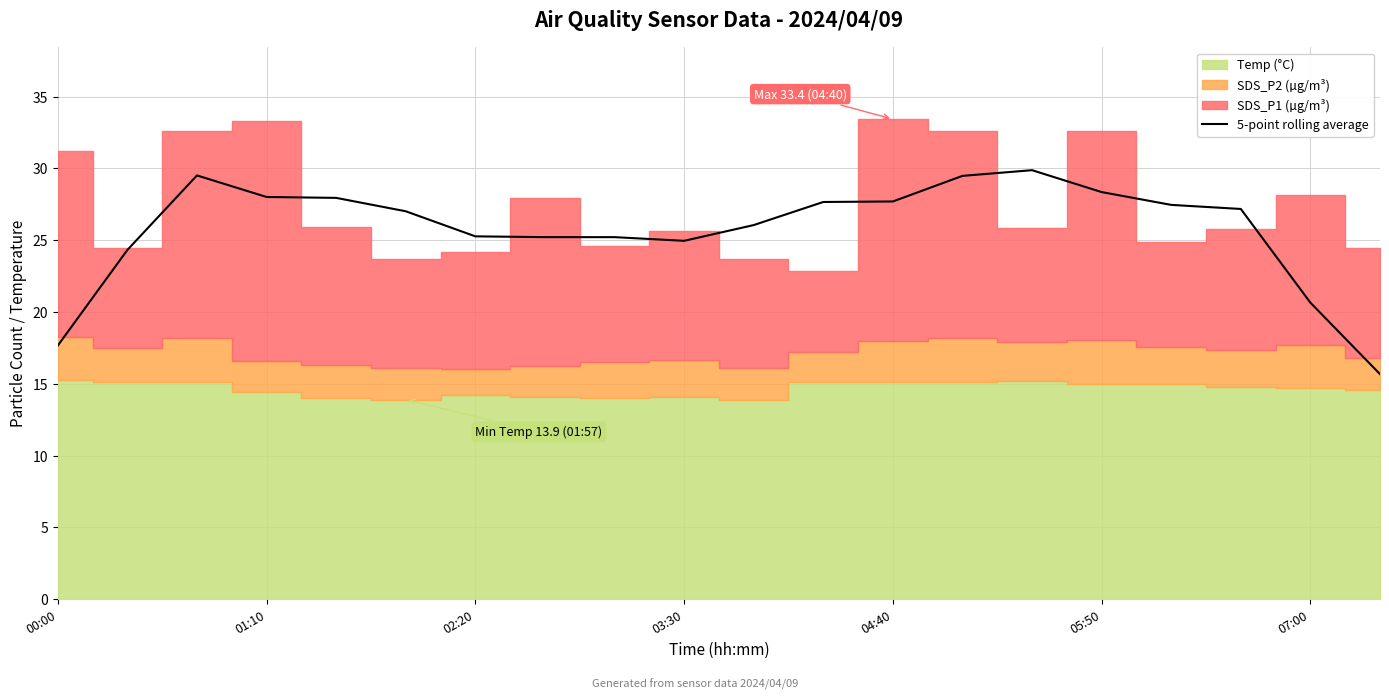

What is the minimum value for 5-point rolling average?

15.7